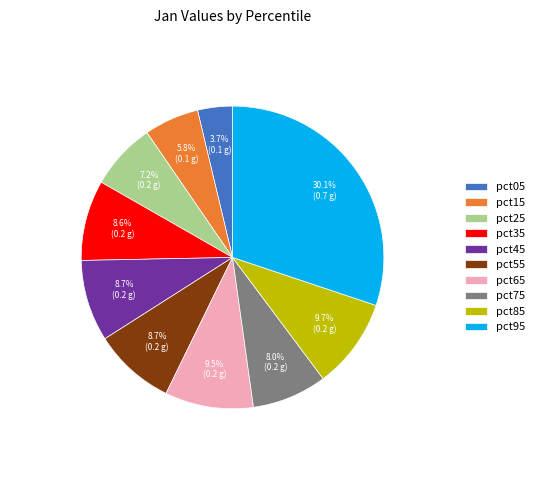

Is pct25 the majority of the pie?

No